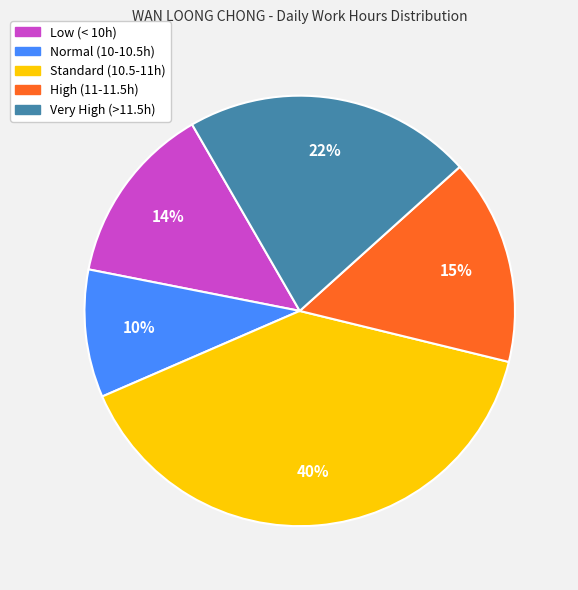

Is there a majority slice in this chart?

No